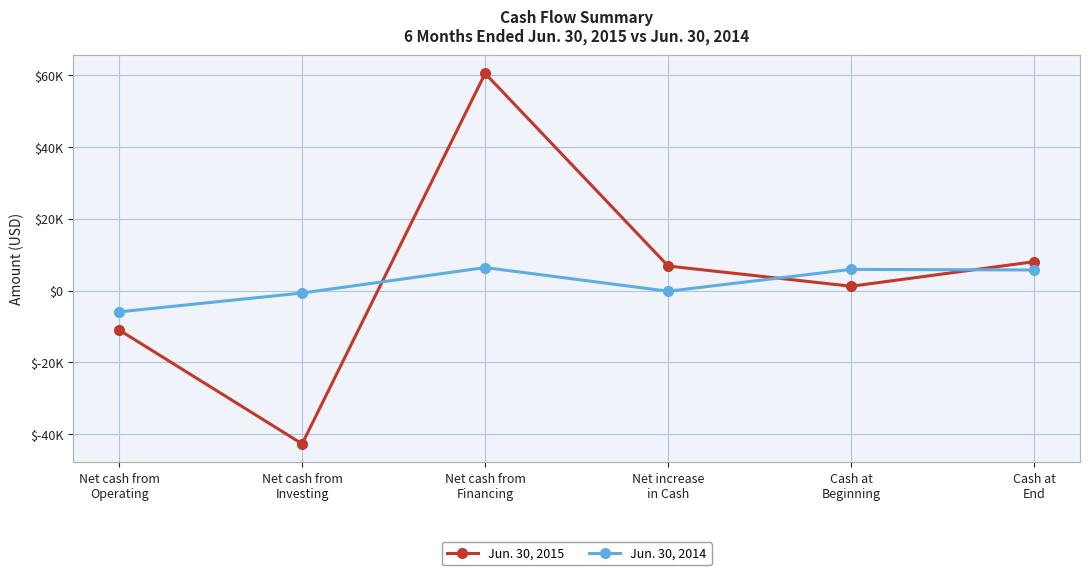

True or false: Jun. 30, 2015 has a value of 10590 at Cash at
End.

False